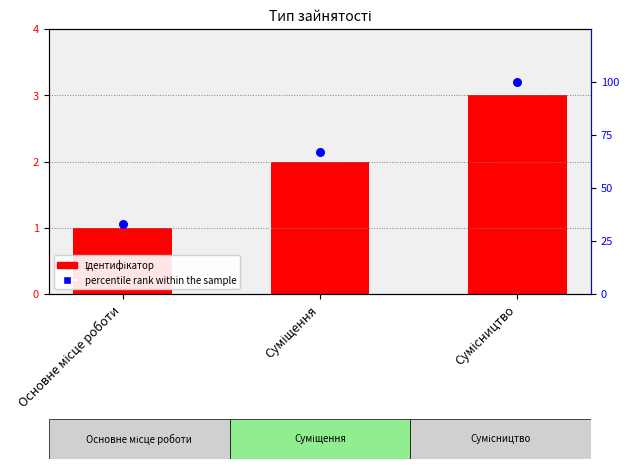

Is the value of percentile rank within the sample at Суміщення greater than the value of Ідентифікатор at Основне місце роботи?

Yes